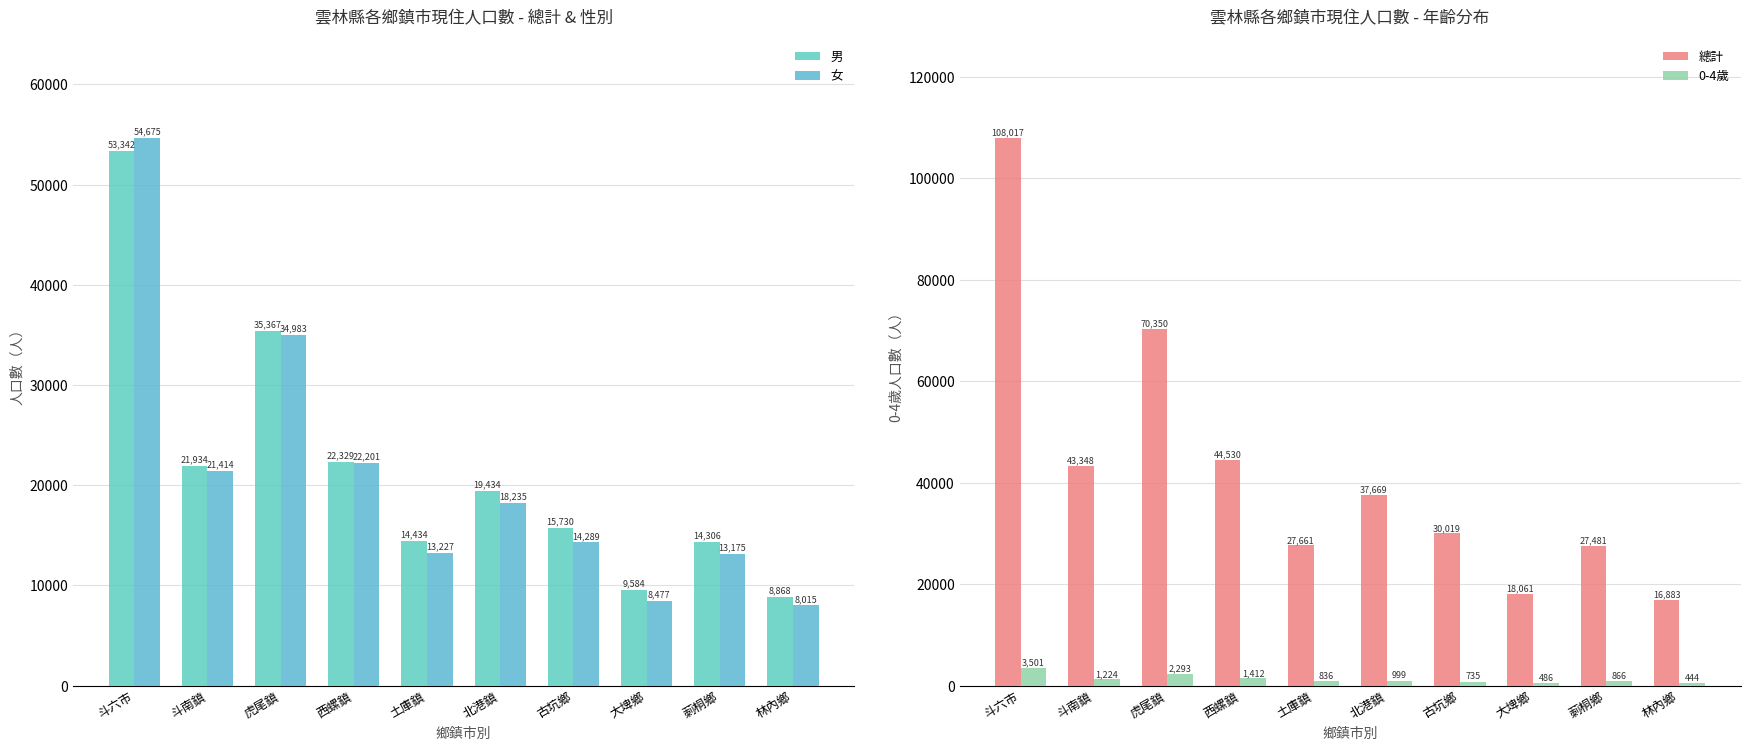

Between 西螺鎮 and 莿桐鄉, which is larger?

西螺鎮